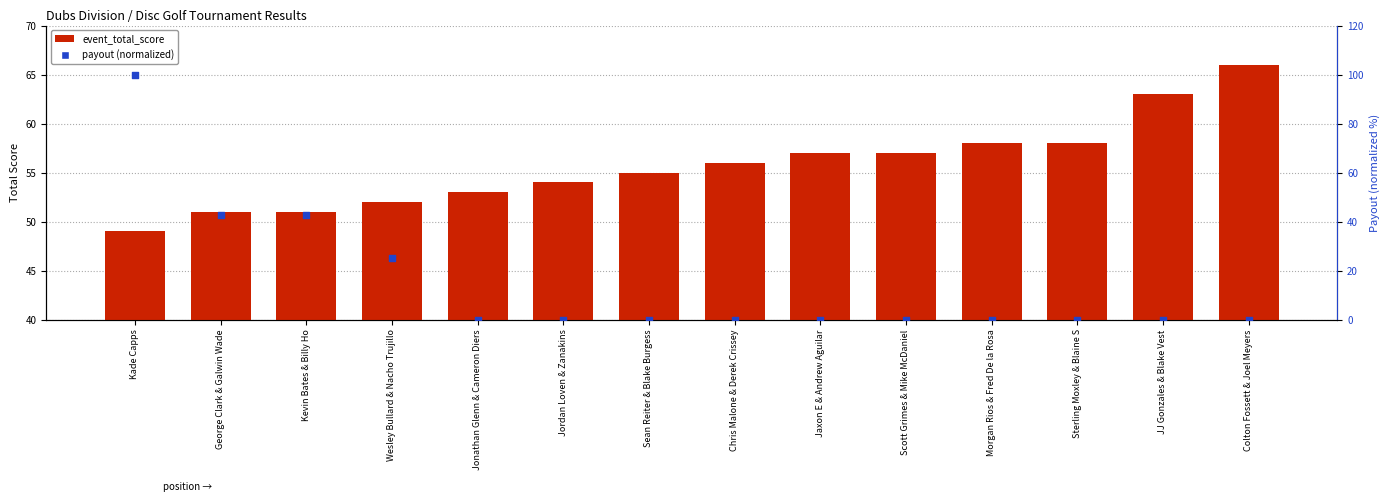

Which series has the largest Y range (max minus min)?

payout (normalized)